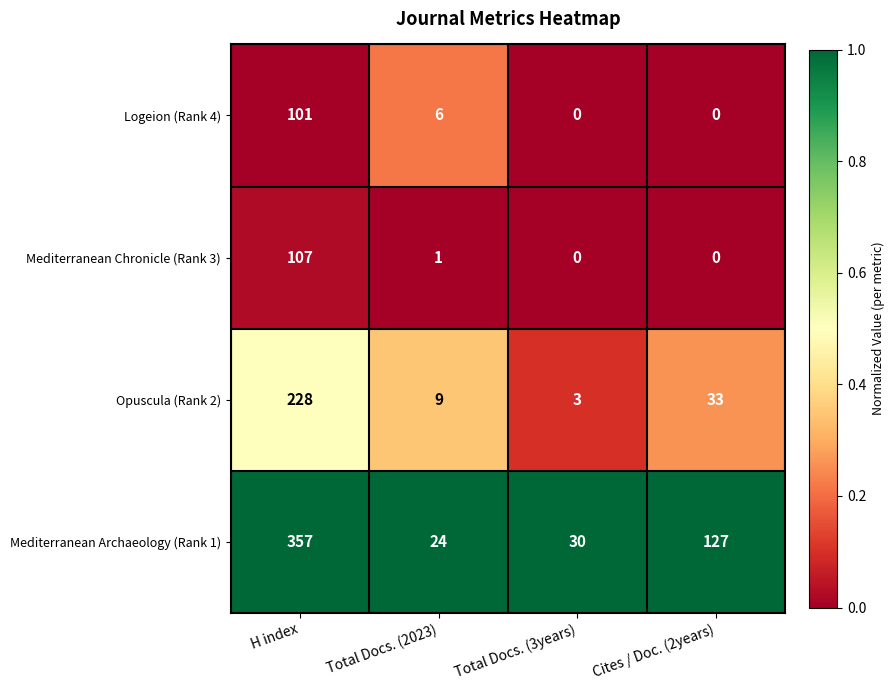

At Total Docs. (2023), list the series in order from largest to smallest.

Mediterranean Archaeology (Rank 1), Opuscula (Rank 2), Logeion (Rank 4), Mediterranean Chronicle (Rank 3)